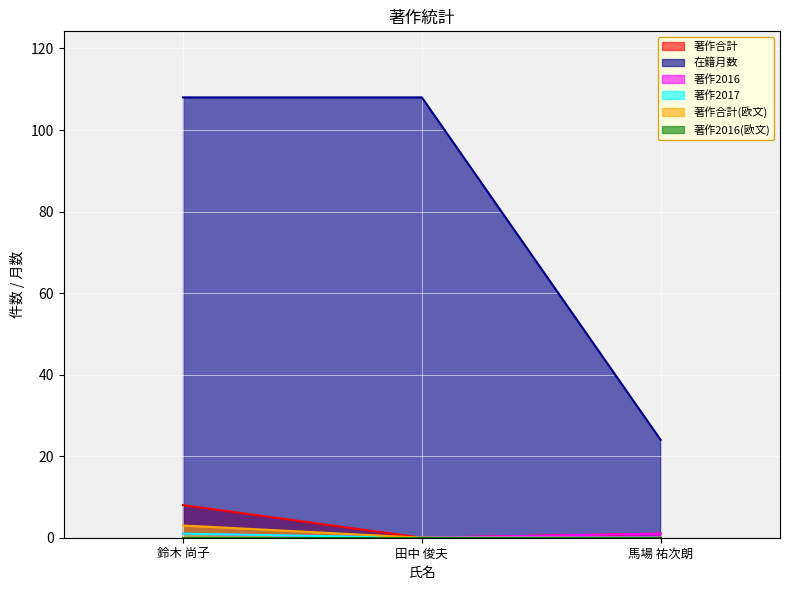

Count the number of categories in the chart.

3